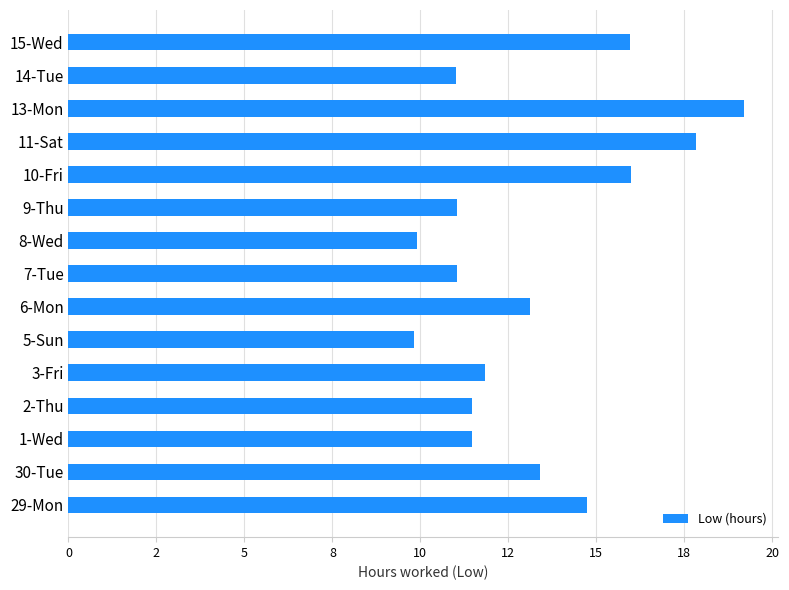

Are the bars horizontal?

Yes